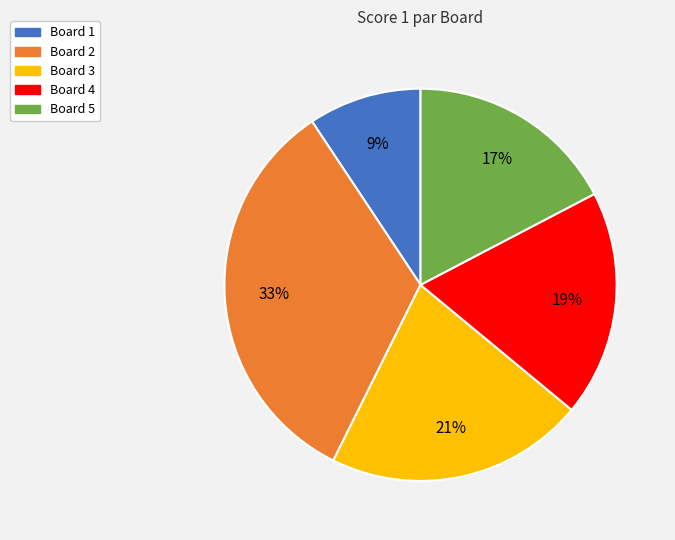

Is there a majority slice in this chart?

No